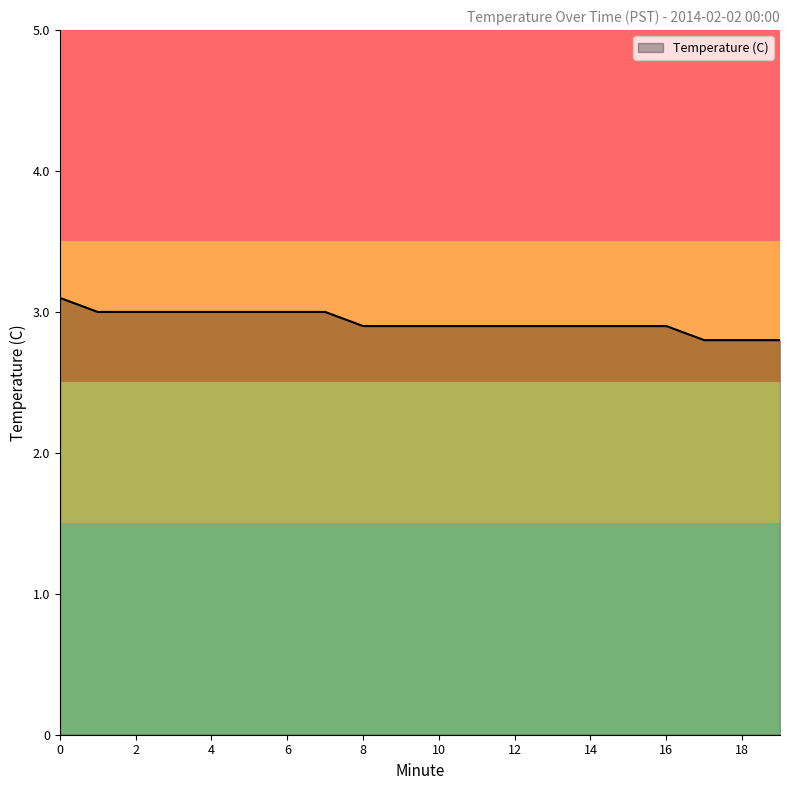

What is the smallest value displayed?

2.8